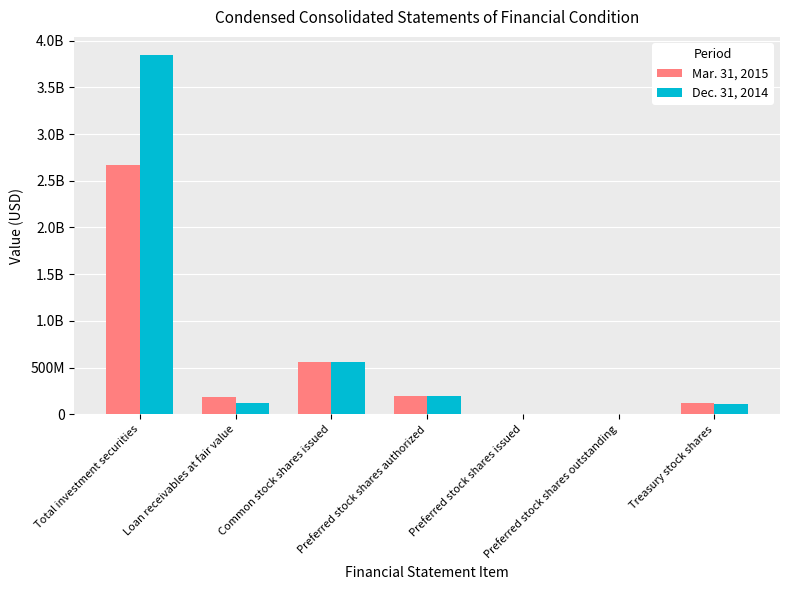

Reading right to left, extract all data points from this chart.

Mar. 31, 2015: Treasury stock shares=115973061	Preferred stock shares outstanding=575000	Preferred stock shares issued=575000	Preferred stock shares authorized=200000000	Common stock shares issued=560542486	Loan receivables at fair value=180000000	Total investment securities=2663000000
Dec. 31, 2014: Treasury stock shares=109006038	Preferred stock shares outstanding=575000	Preferred stock shares issued=575000	Preferred stock shares authorized=200000000	Common stock shares issued=558194324	Loan receivables at fair value=122000000	Total investment securities=3847000000